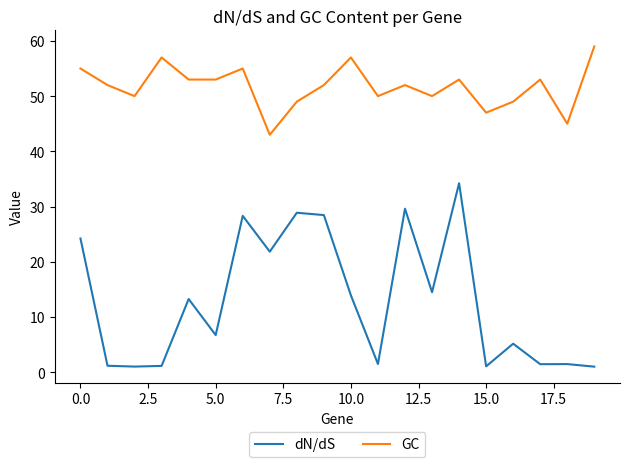

Which series has the largest total across all categories?

GC